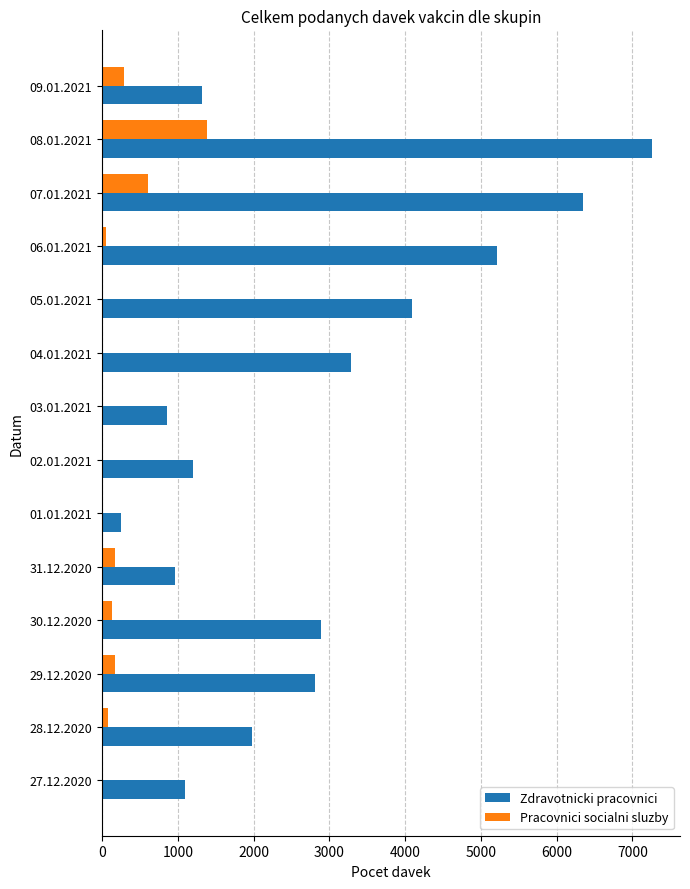

Is it true that Pracovnici socialni sluzby equals 175 at 29.12.2020?

True